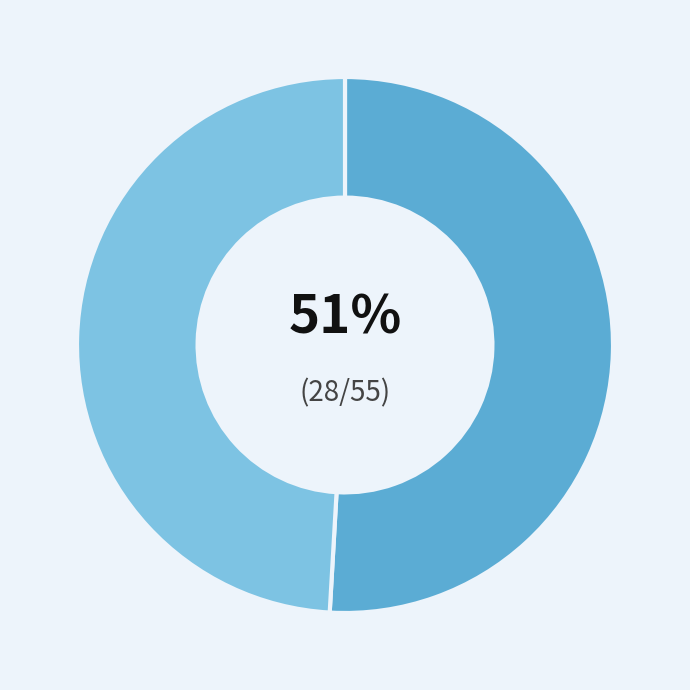

To the nearest percent, what is the difference between the largest and smallest slice percentages?

2%